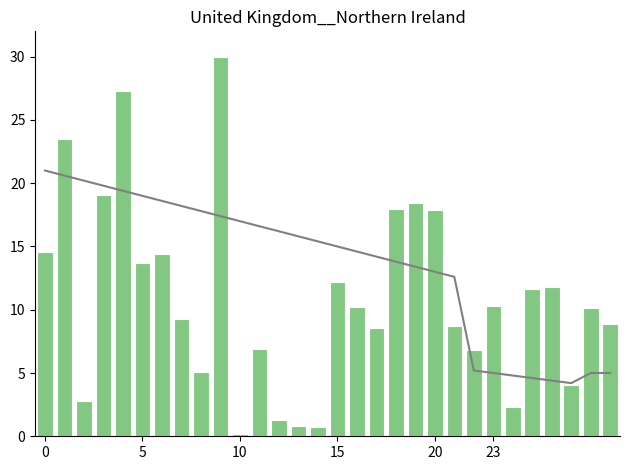

Between 19 and 25, which series saw the biggest shift?

trend